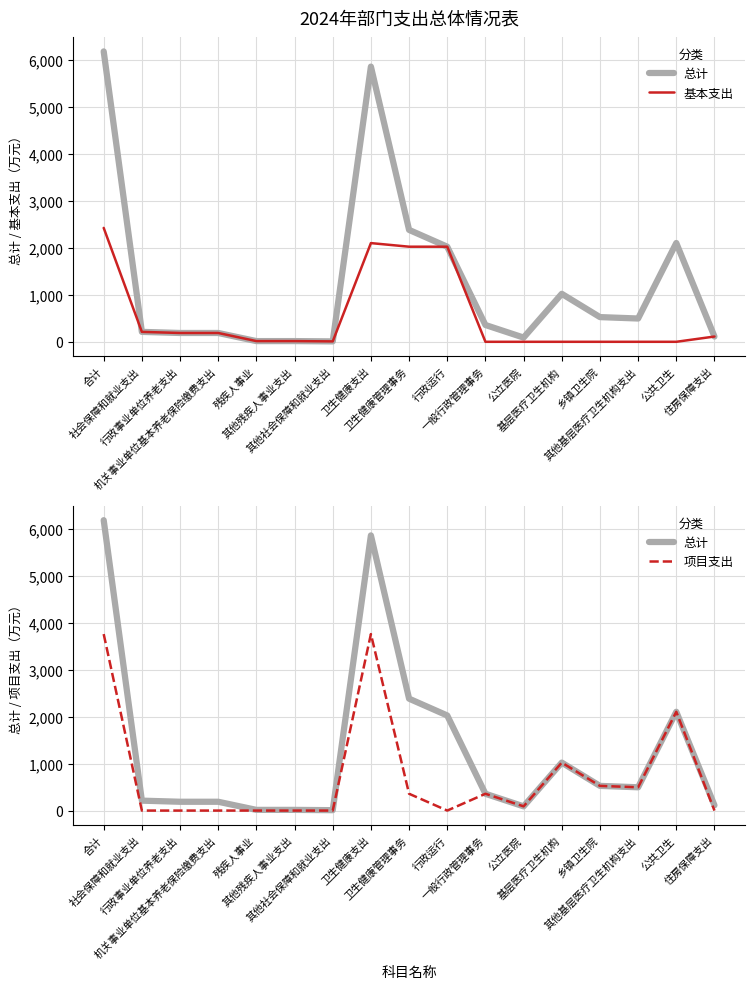

At which category is the sum across all series the highest?

合计